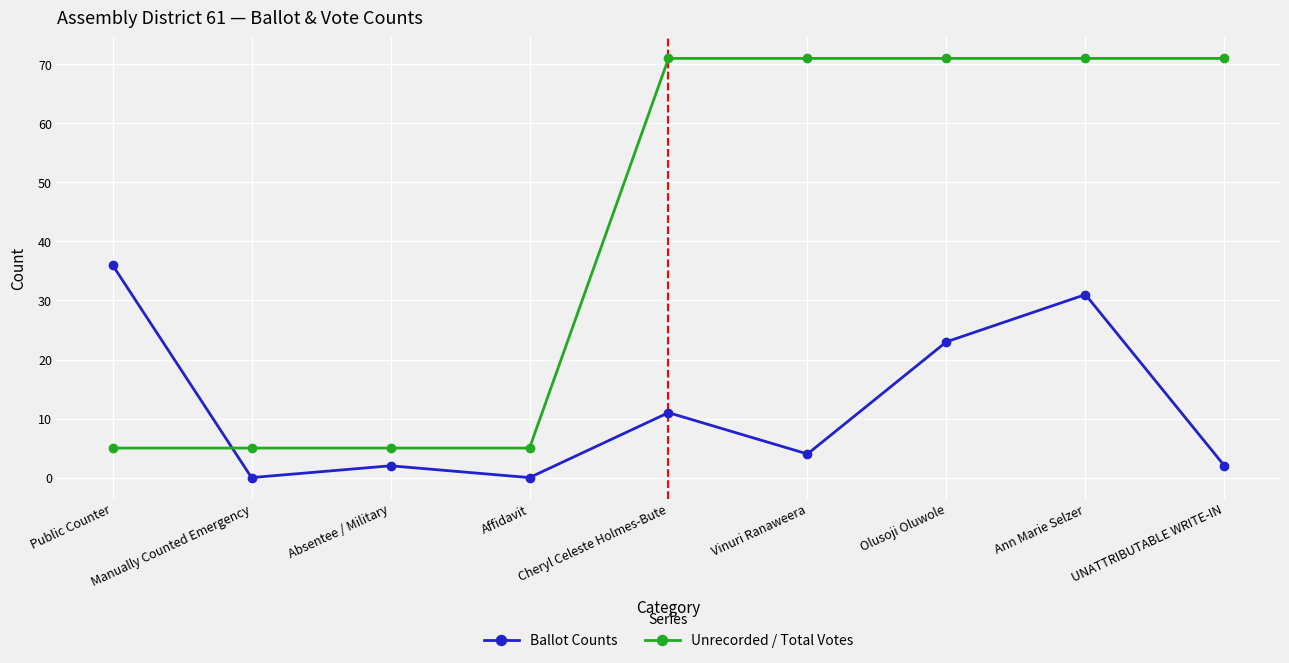

What is the total value across all series at Absentee / Military?

7